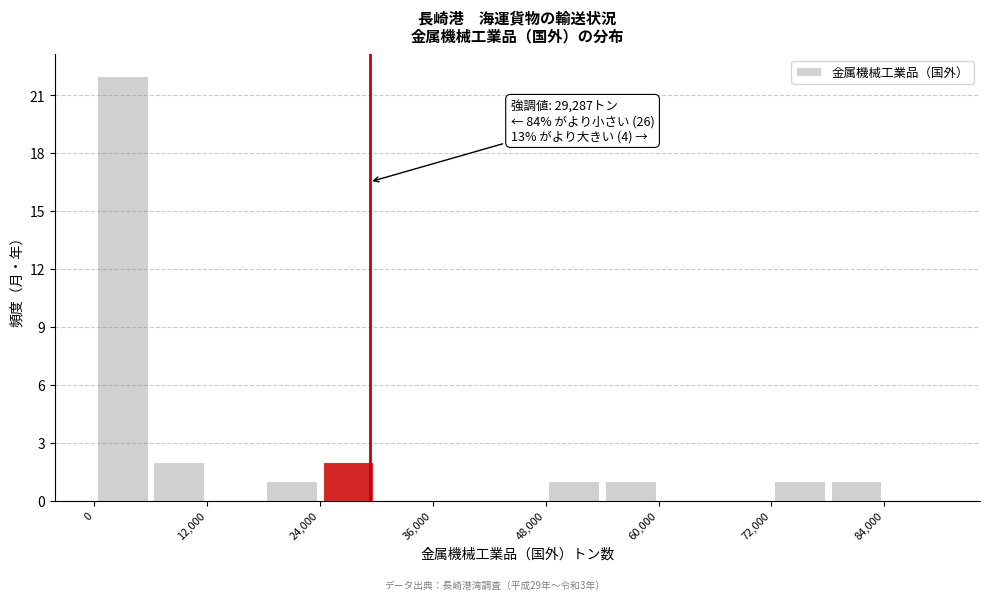

Around what value on the x-axis is the tallest bar? Give the approximate position of its centre, as read against the axis.

4000